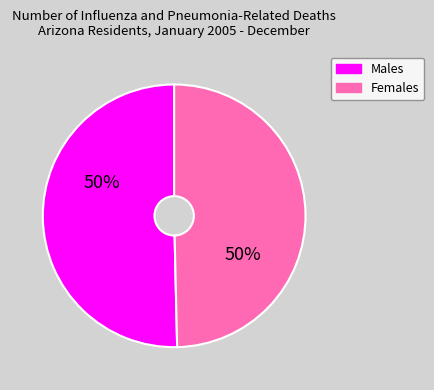

True or false: Males accounts for 38% of the total.

False